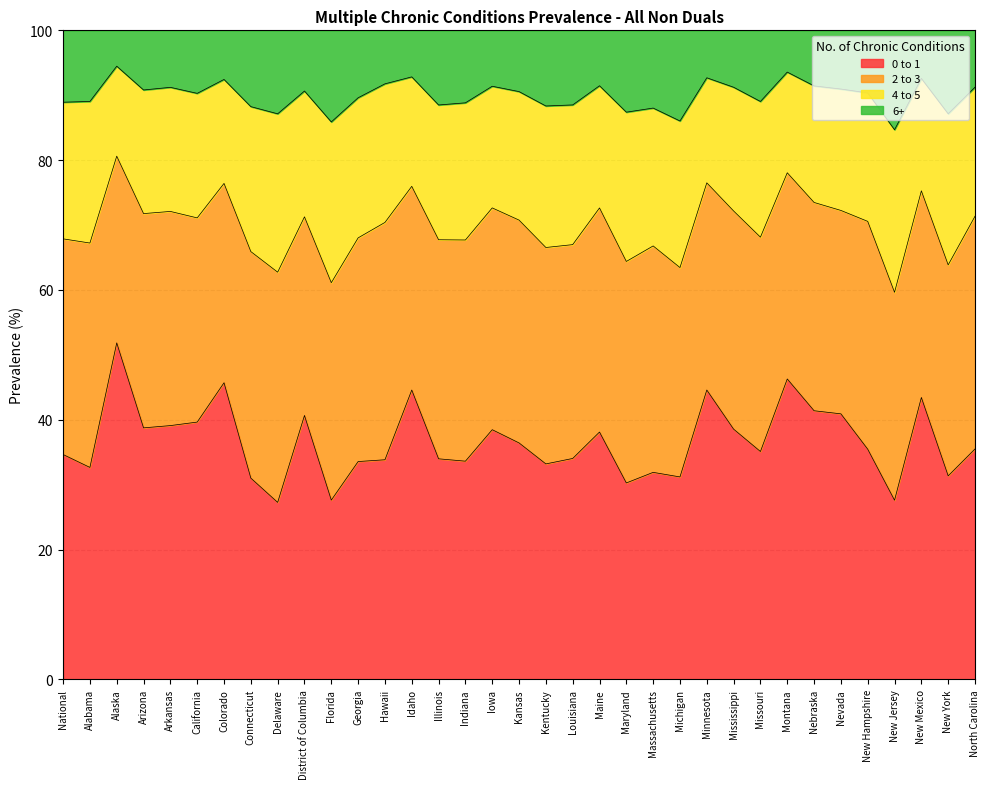

What is the total value across all series at National?

100.0